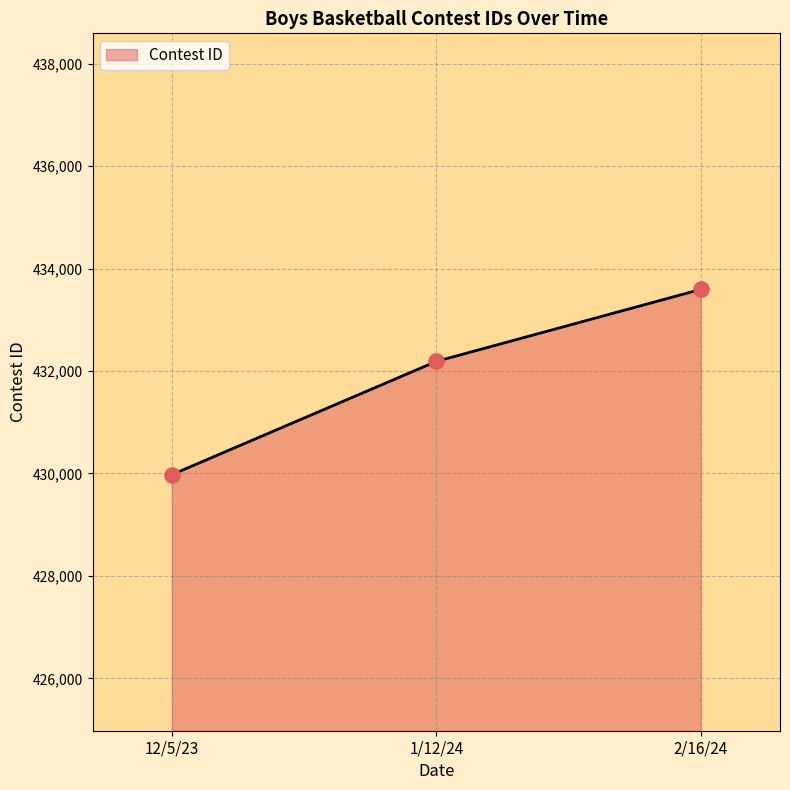

Approximately how many times larger is the value at 2/16/24 compared to 12/5/23?

1.0